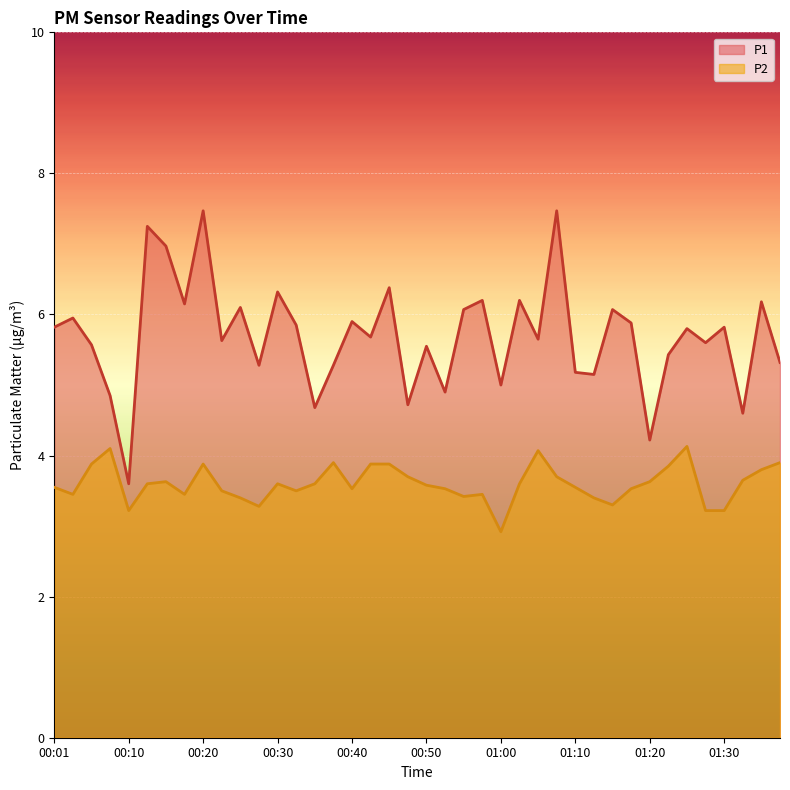

Rank the categories by P2 value from lowest to highest.

01:00, 00:10, 01:28, 01:30, 00:28, 01:15, 00:25, 01:12, 00:55, 00:03, 00:18, 00:57, 00:23, 00:32, 00:40, 00:52, 01:17, 00:01, 01:10, 00:50, 00:13, 00:30, 00:35, 01:02, 00:15, 01:20, 01:33, 00:47, 01:07, 01:36, 01:22, 00:05, 00:20, 00:42, 00:45, 00:37, 01:38, 01:05, 00:08, 01:25